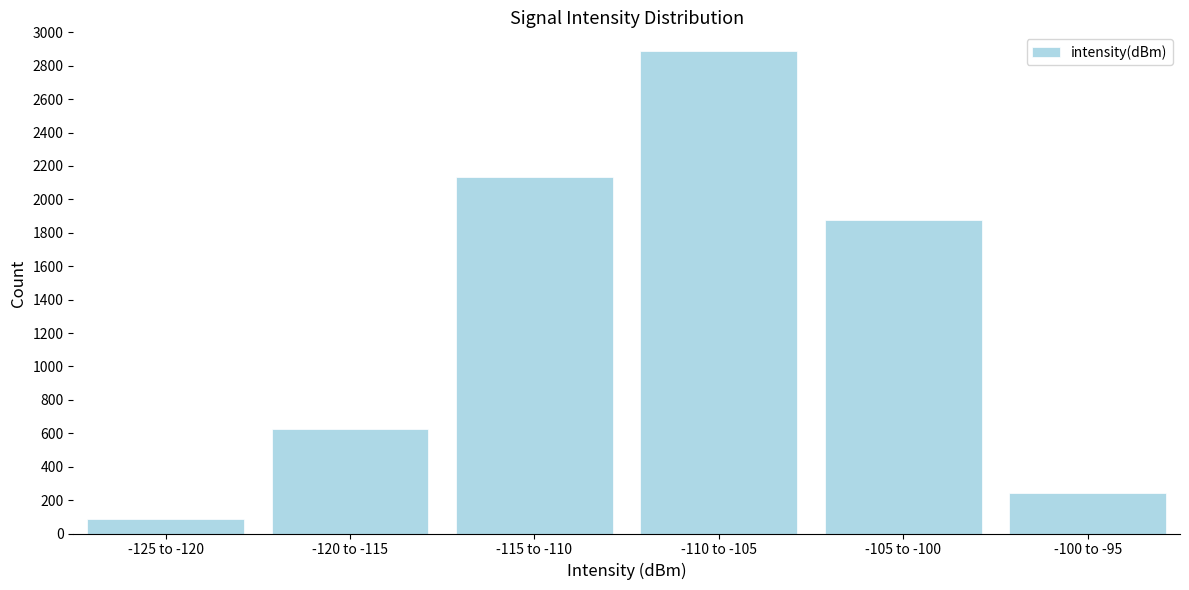

Reading left to right, extract all data points from this chart.

-125 to -120=87	-120 to -115=623	-115 to -110=2134	-110 to -105=2891	-105 to -100=1876	-100 to -95=243